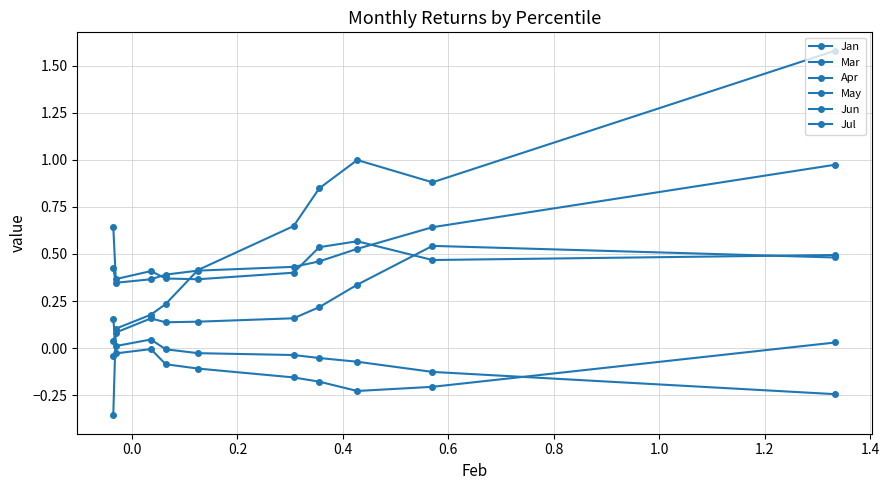

What is the label of the 7th point from the left?

1.0